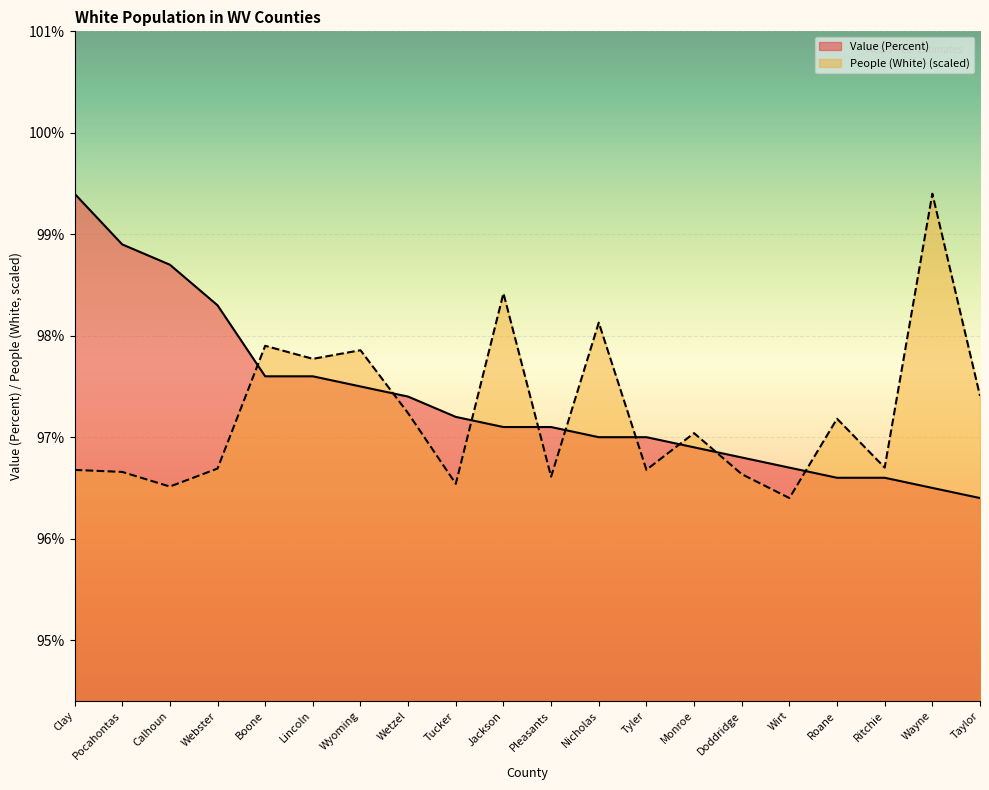

At which label does People (White) reach its peak?

Wayne